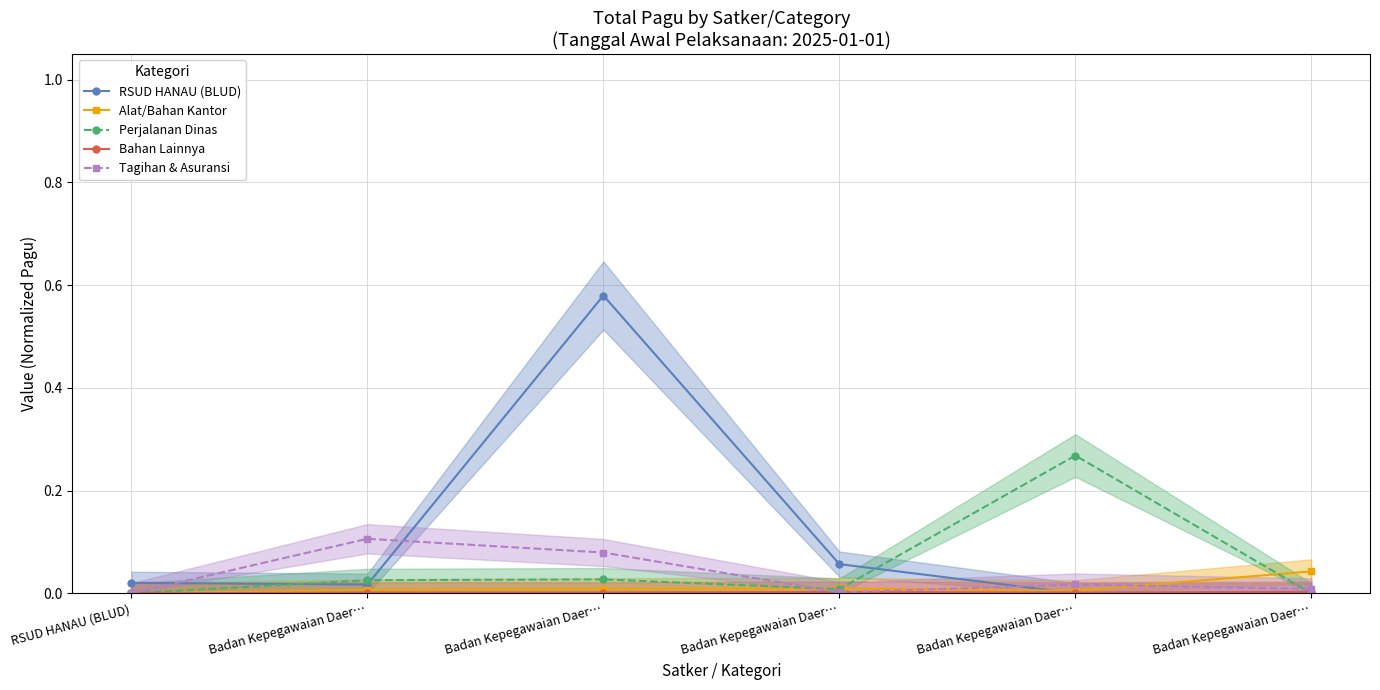

List the series in order of their peak value, lowest first.

Bahan Lainnya, Alat/Bahan Kantor, Tagihan & Asuransi, Perjalanan Dinas, RSUD HANAU (BLUD)